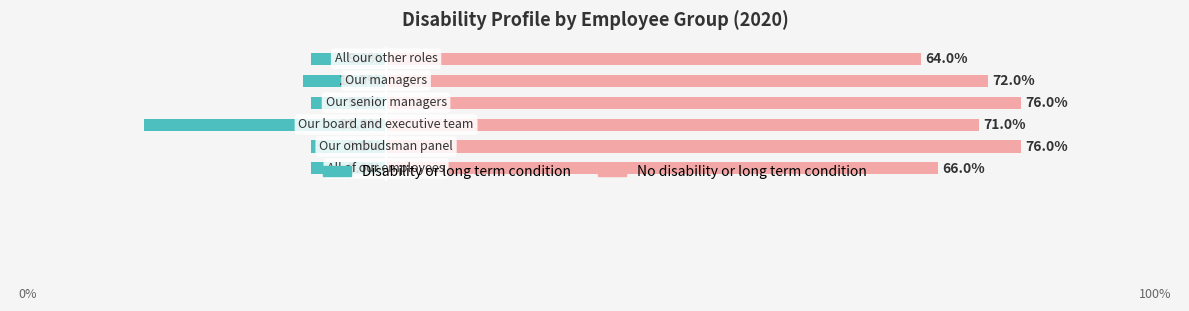

Is it true that Disability or long term condition equals -0.2 at 5?

False